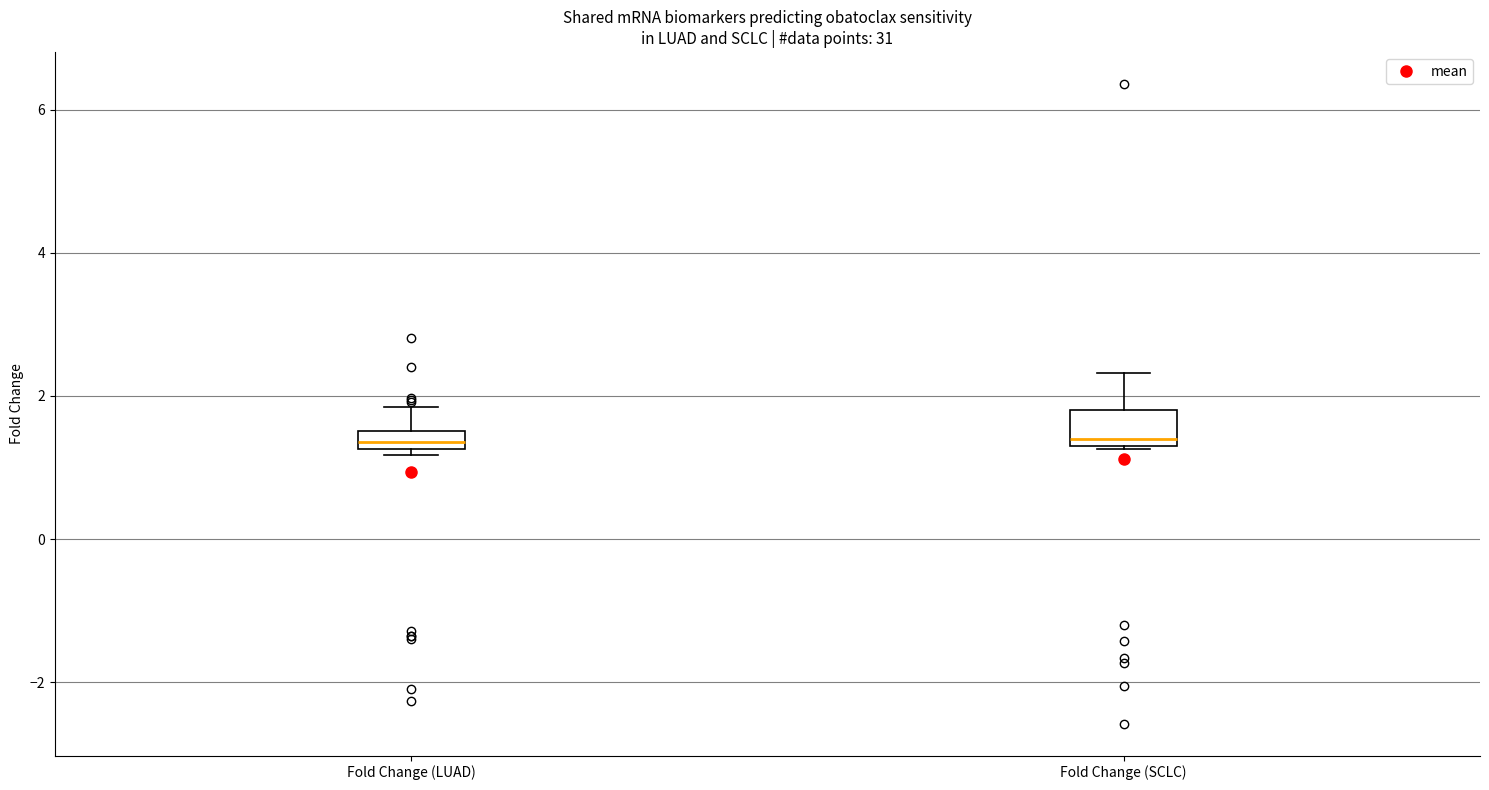

Which box is the tallest, from its lower edge to its upper edge?

Fold Change (SCLC)